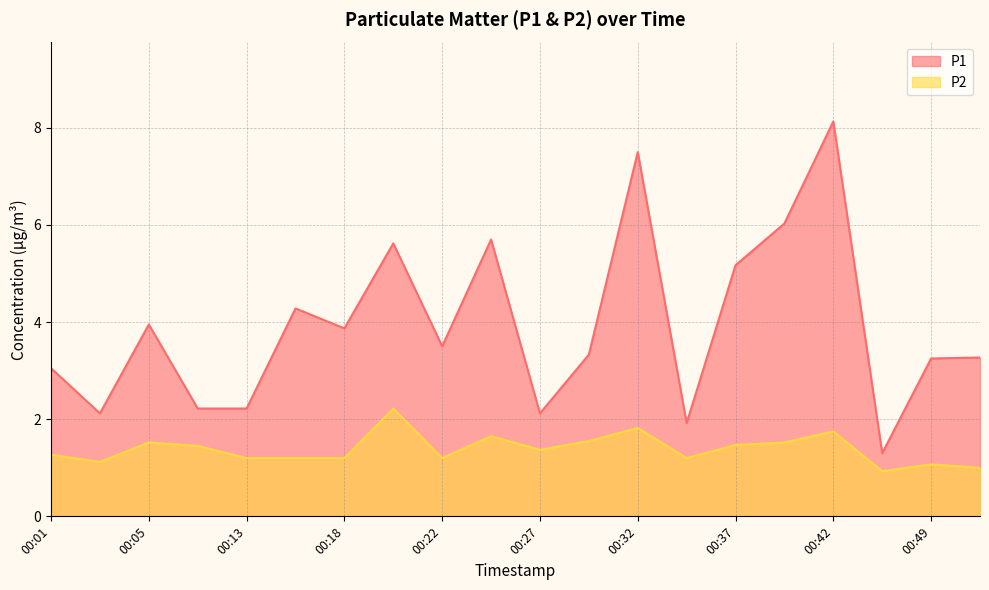

Reading left to right, transcribe all the data shown in this chart.

P1: 3.0	2.1	4.0	2.2	2.2	4.3	3.9	5.6	3.5	5.7	2.1	3.3	7.5	1.9	5.2	6.0	8.1	1.3	3.2	3.3
P2: 1.3	1.1	1.5	1.4	1.2	1.2	1.2	2.2	1.2	1.6	1.4	1.6	1.8	1.2	1.5	1.5	1.8	0.9	1.1	1.0